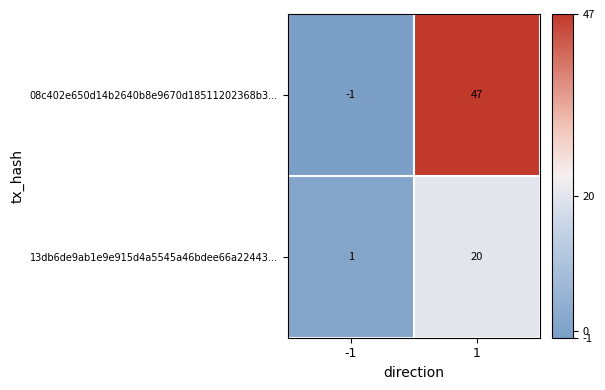

What is the spread (max minus min) of values at 1?

27